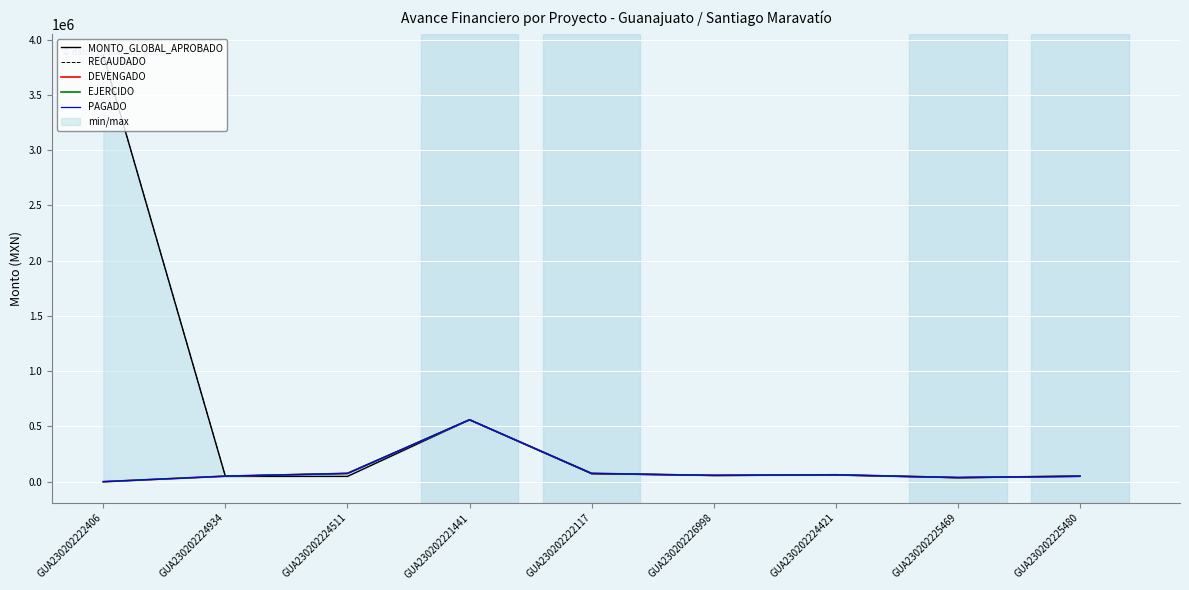

List the labels in order of EJERCIDO value, largest first.

GUA230202221441, GUA230202224511, GUA230202222117, GUA230202224421, GUA230202226998, GUA230202224934, GUA230202225480, GUA230202225469, GUA230202222406